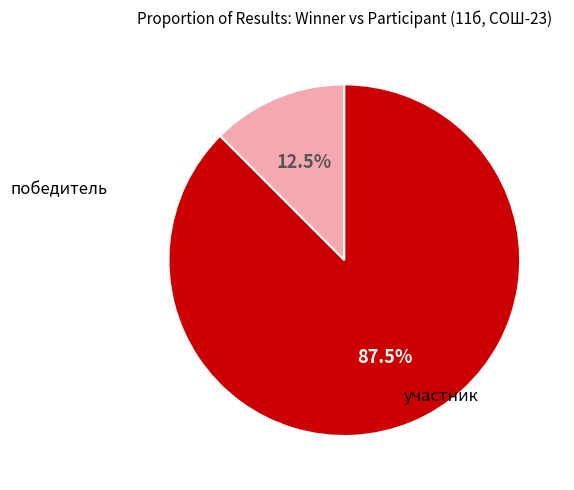

Is there a majority slice in this chart?

Yes